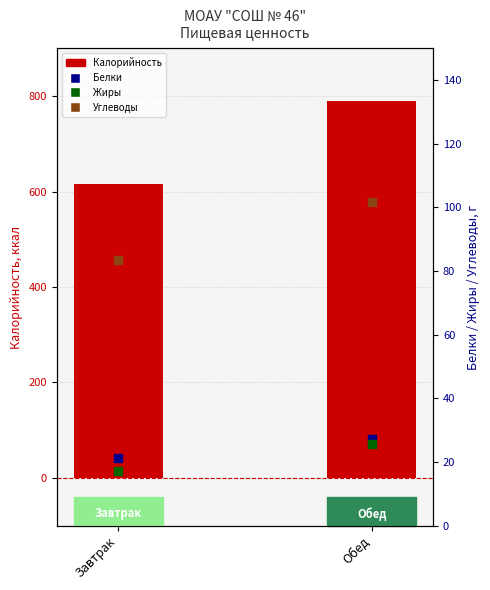

Which series contains the highest Y value?

Калорийность